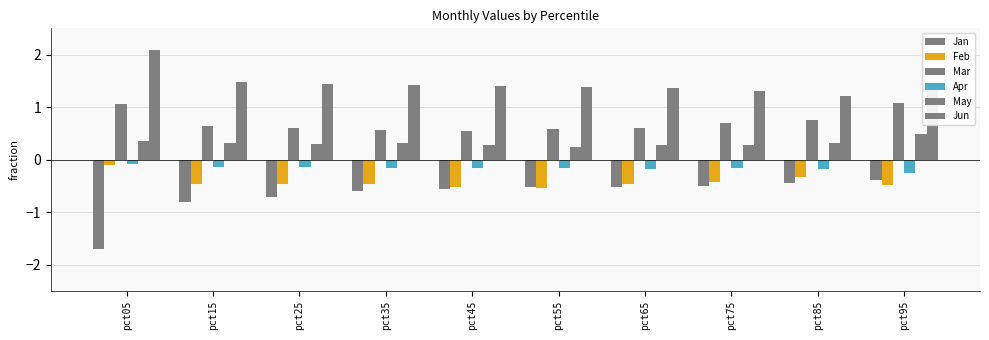

List the labels in order of Apr value, largest first.

pct05, pct25, pct15, pct35, pct45, pct75, pct55, pct85, pct65, pct95